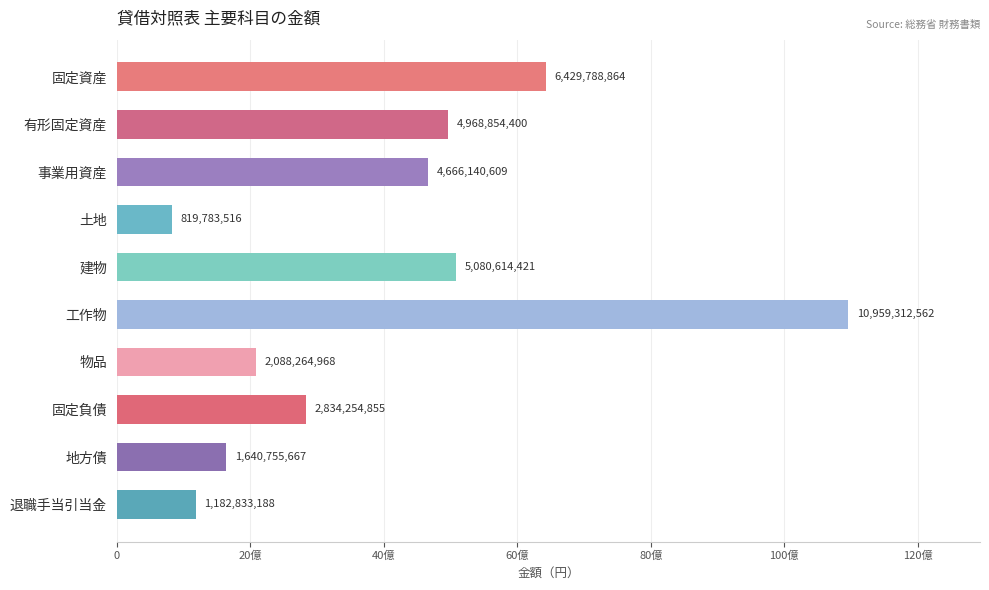

Rank the categories by value from highest to lowest.

工作物, 固定資産, 建物, 有形固定資産, 事業用資産, 固定負債, 物品, 地方債, 退職手当引当金, 土地